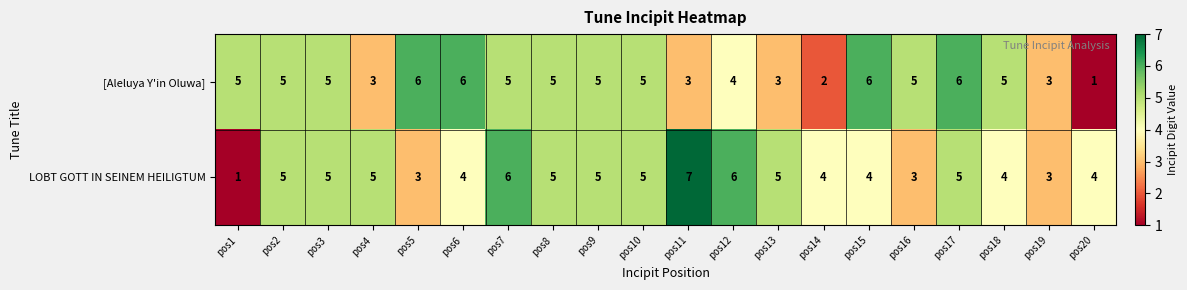

Which series has the largest range (max minus min)?

LOBT GOTT IN SEINEM HEILIGTUM